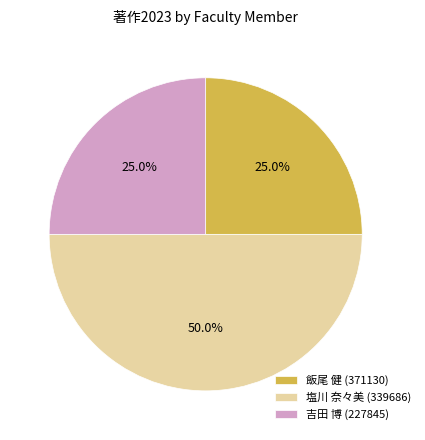

Is 飯尾 健 (371130) the majority of the pie?

No